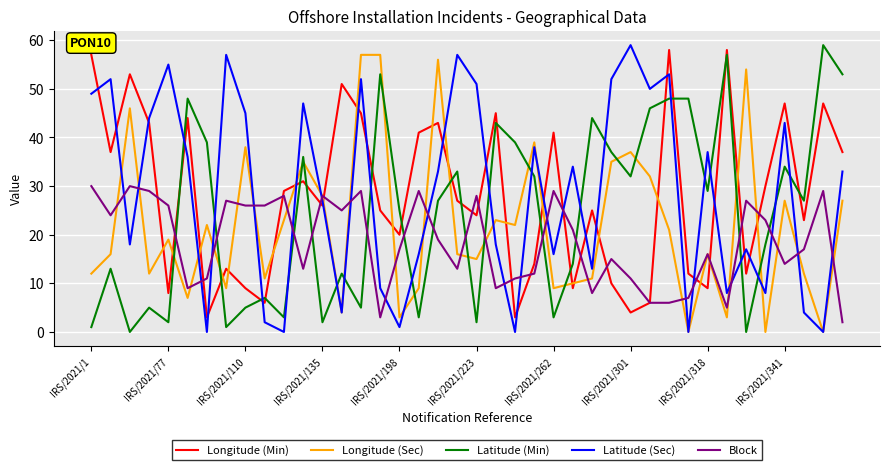

What is the greatest value displayed?

59